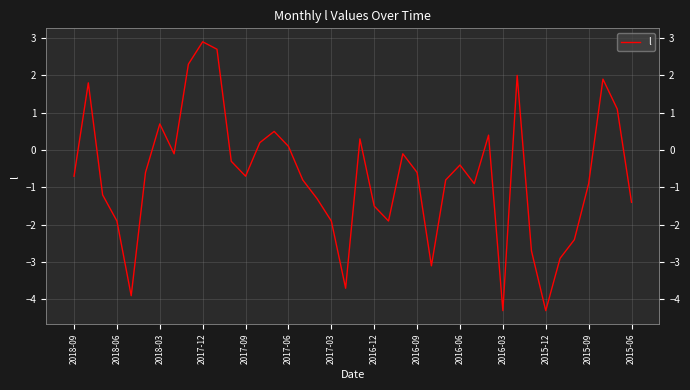

Reading right to left, extract all data points from this chart.

-1.4	1.1	1.9	-0.9	-2.4	-2.9	-4.3	-2.7	2.0	-4.3	0.4	-0.9	-0.4	-0.8	-3.1	-0.6	-0.1	-1.9	-1.5	0.3	-3.7	-1.9	-1.3	-0.8	0.1	0.5	0.2	-0.7	-0.3	2.7	2.9	2.3	-0.1	0.7	-0.6	-3.9	-1.9	-1.2	1.8	-0.7